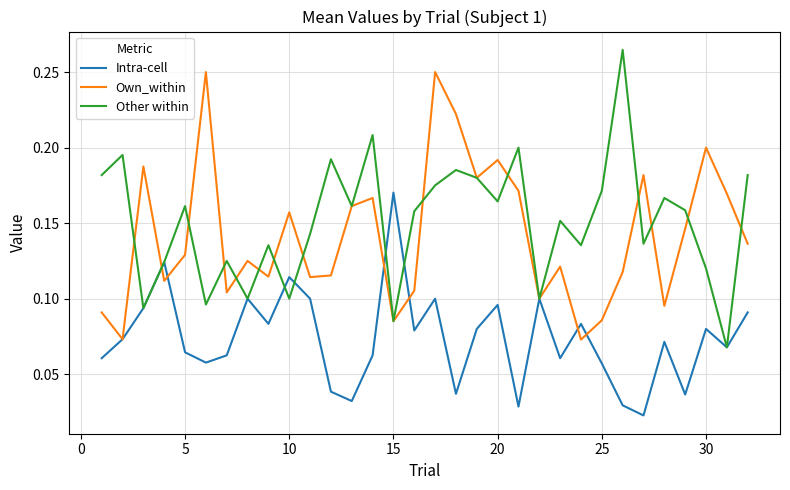

Which series has the largest total across all categories?

Other within